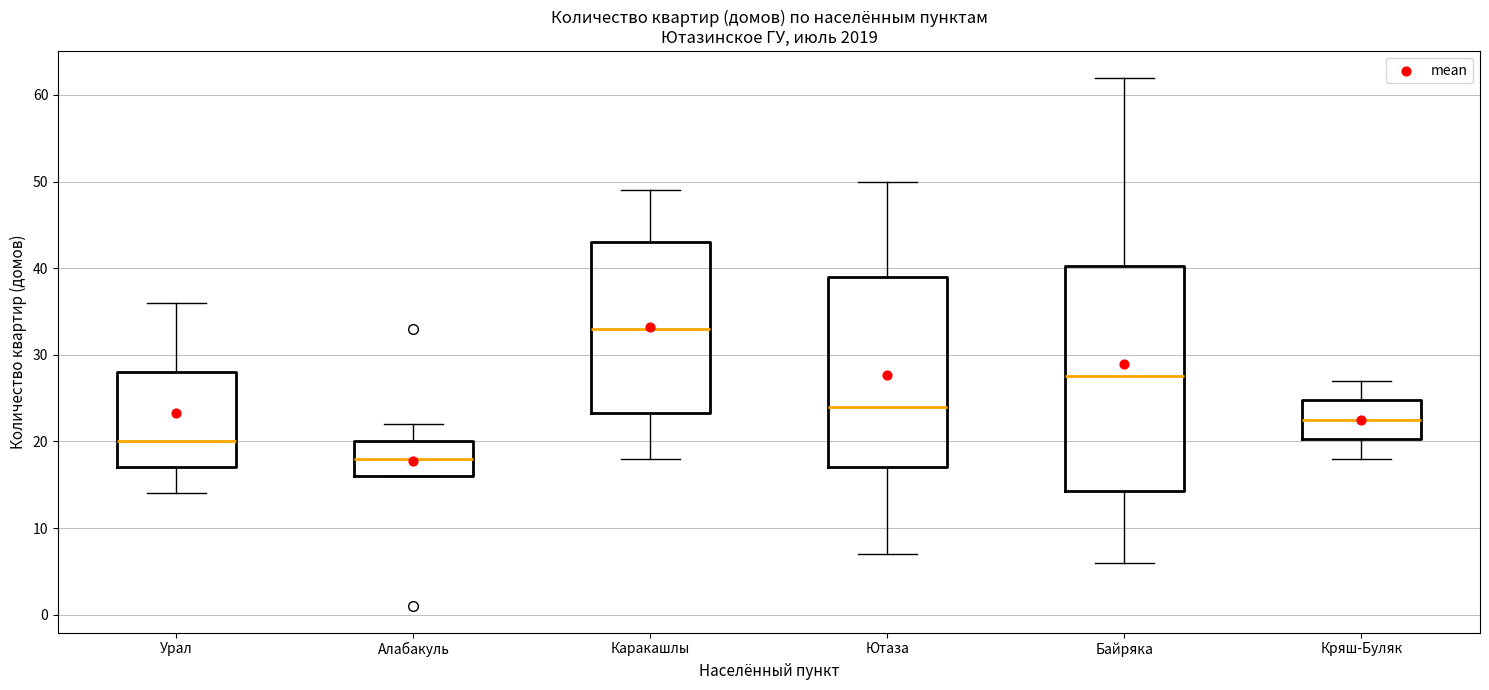

Reading left to right, transcribe this box plot: for each box, give where its median line is, the range the box spans, and where its two whiskers end, as read against the y-axis. The values are not printed on the chart, so give them approximately, as read against the axis.

Урал: median 20, box 17 to 28, whiskers 14 to 36
Алабакуль: median 18, box 16 to 20, whiskers 16 to 22
Каракашлы: median 33, box 23 to 43, whiskers 18 to 49
Ютаза: median 24, box 17 to 39, whiskers 7 to 50
Байряка: median 28, box 14 to 40, whiskers 6 to 62
Кряш-Буляк: median 23, box 20 to 25, whiskers 18 to 27